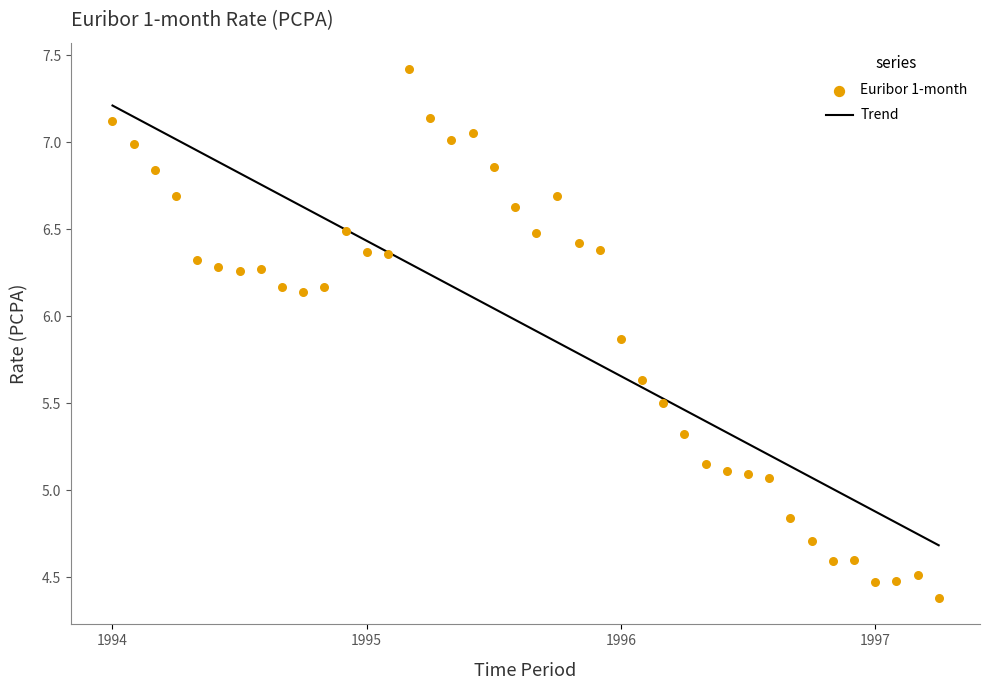

Approximately how many times larger is the value at 1997-01 compared to 1995-04?

0.6